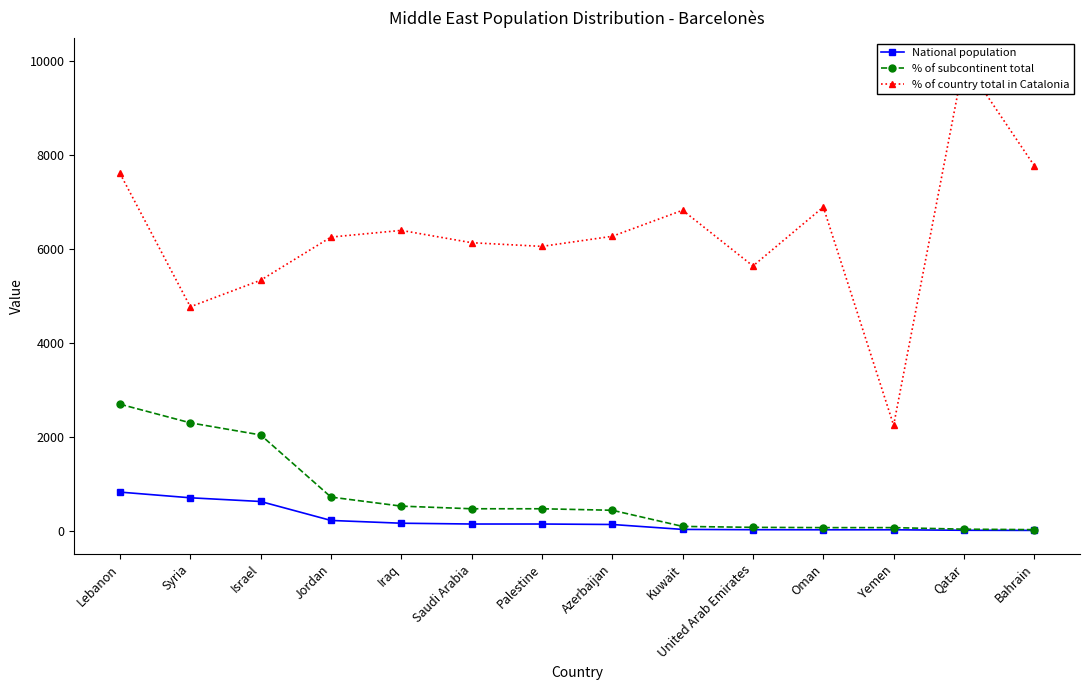

What is the approximate value of % of subcontinent total at Saudi Arabia?

468